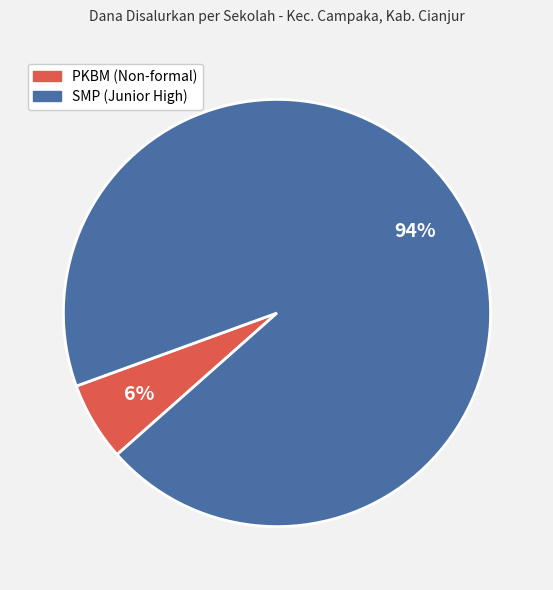

Does any single category account for the majority?

Yes